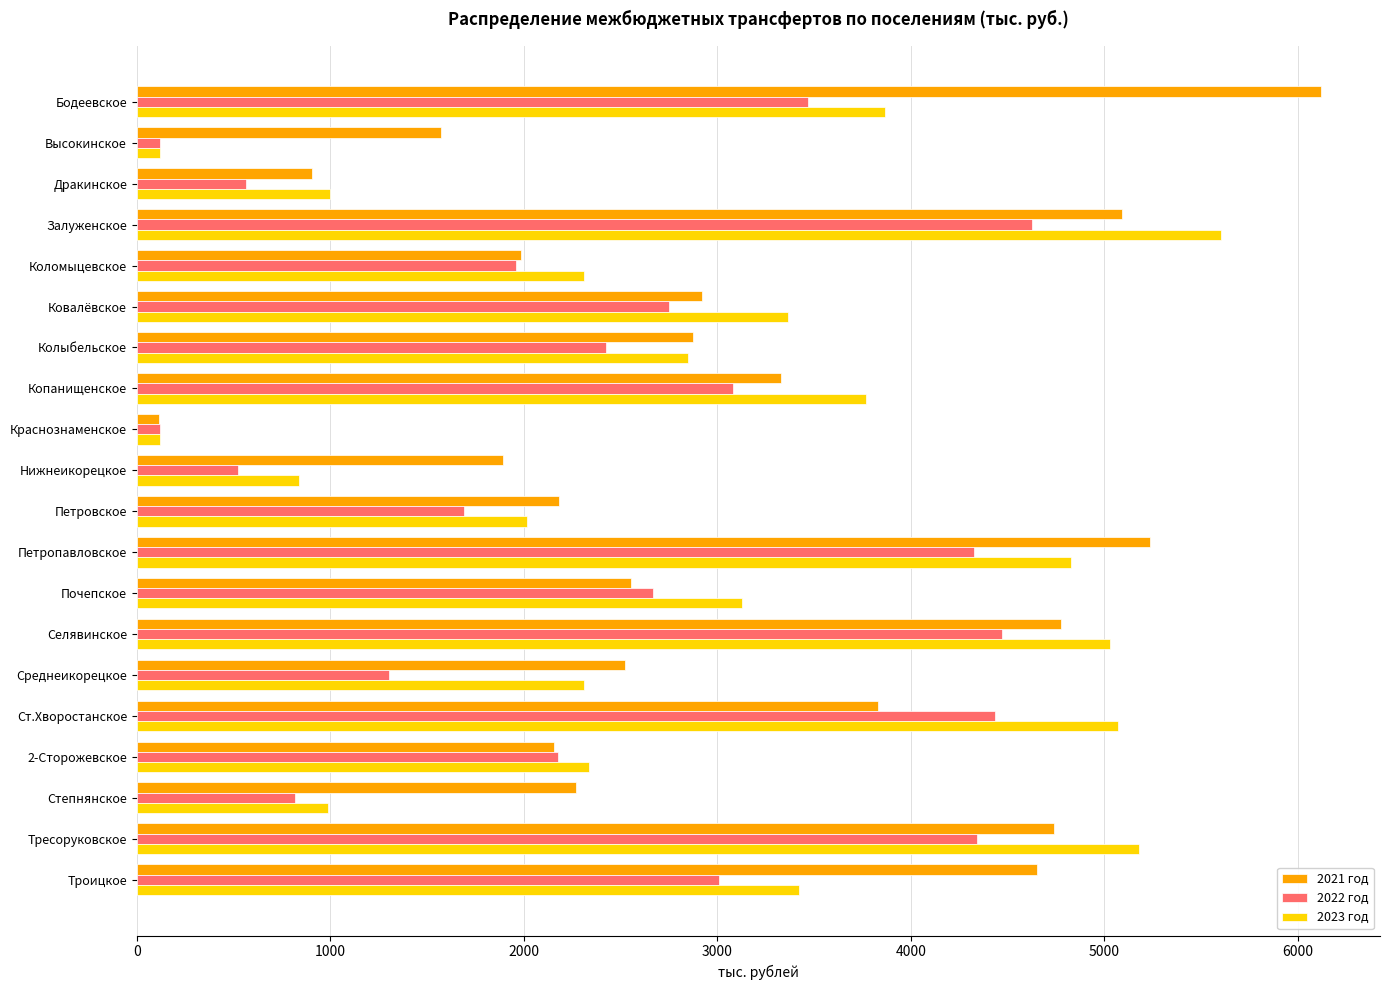

Is it true that 2023 год equals 299.8 at Степнянское?

False